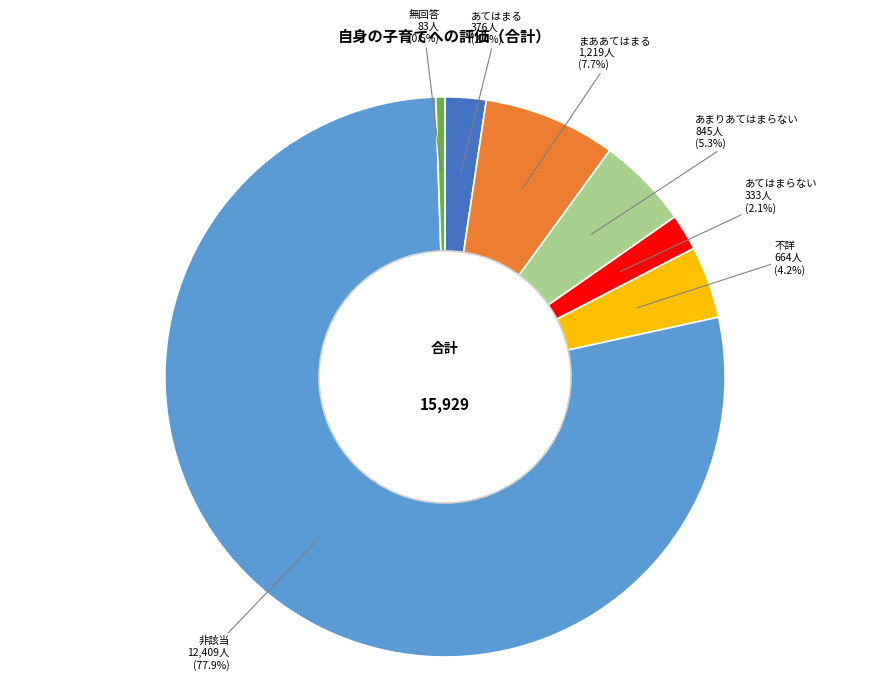

To the nearest percent, what is the difference between the largest and smallest slice percentages?

77%